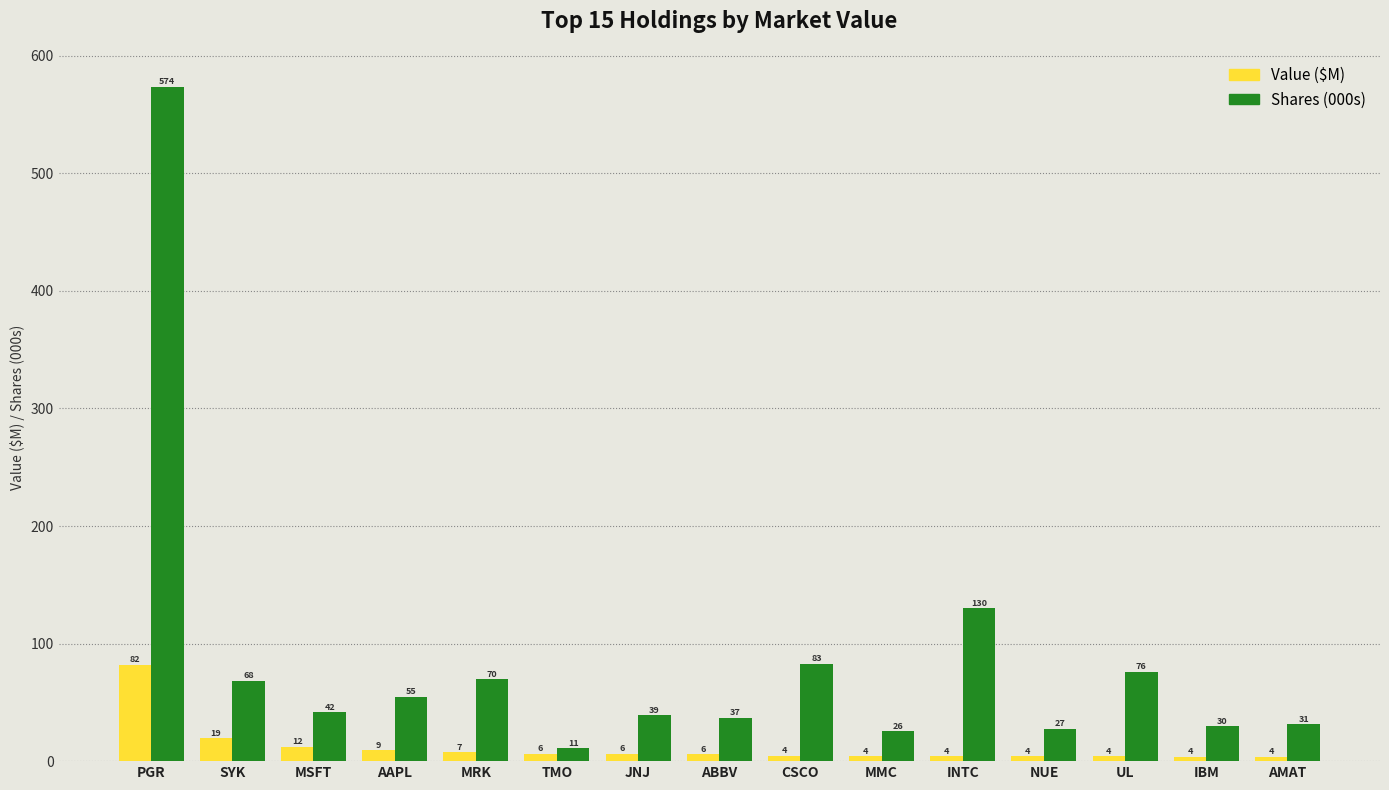

What are all the series names shown in the legend?

Value ($M), Shares (000s)